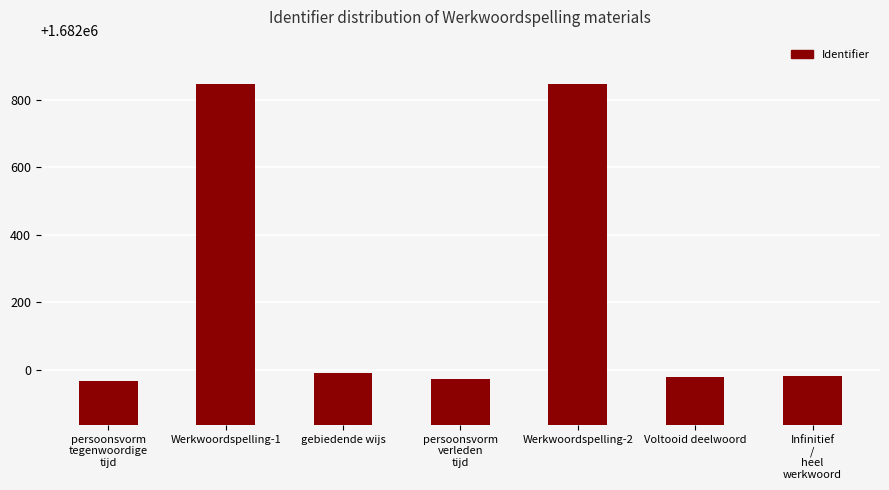

True or false: the data shows 1682846 at Werkwoordspelling-2.

True